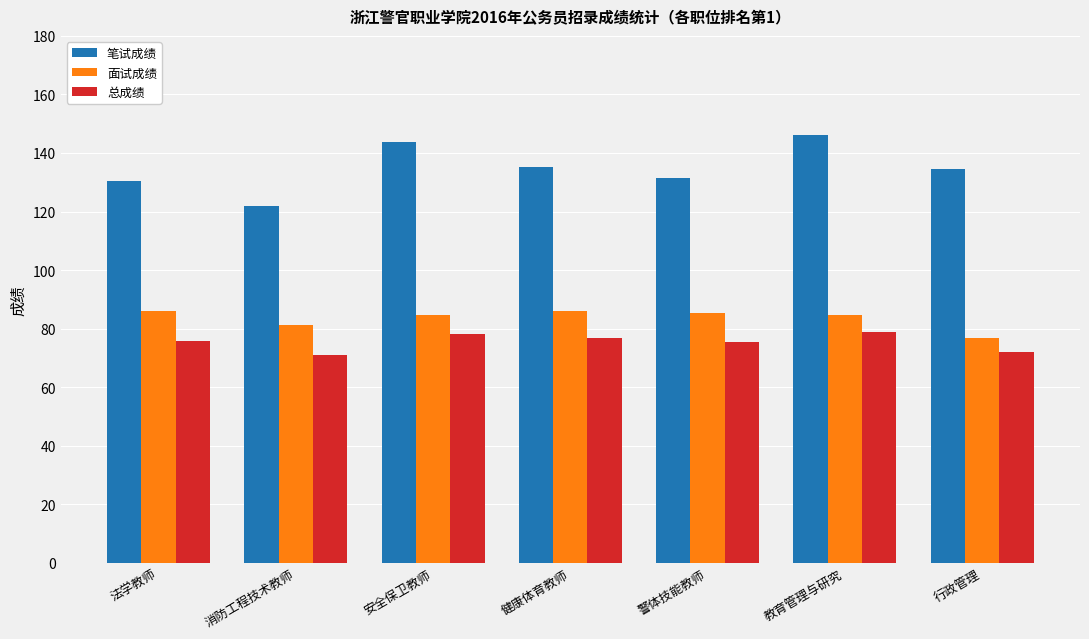

What is the sum of the 面试成绩 values at 警体技能教师 and 安全保卫教师?

170.0